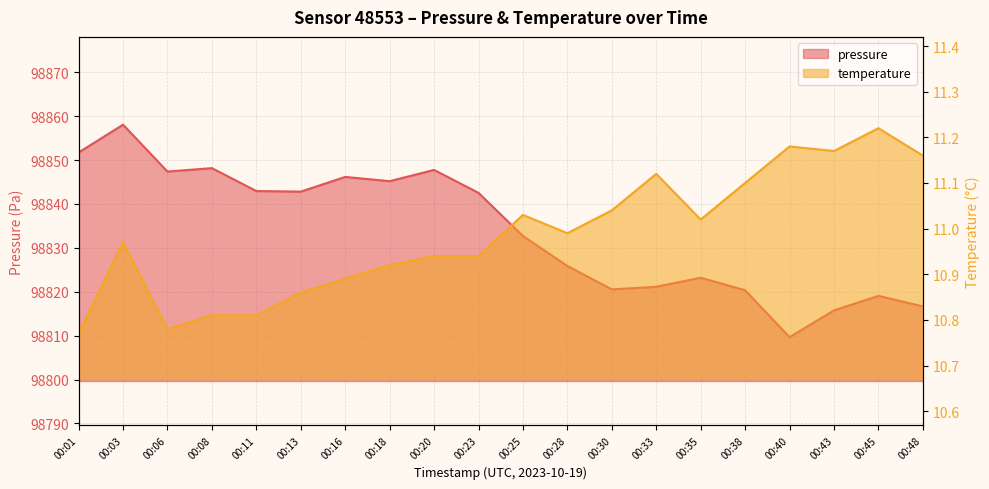

Which has a higher value, 00:01 or 00:13?

00:01